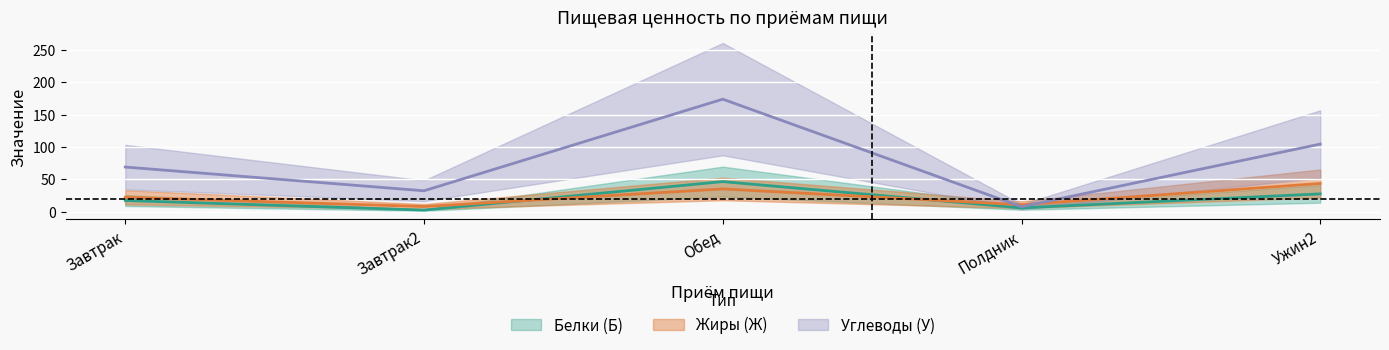

Which series changed the most between Завтрак2 and Полдник?

Углеводы (У)